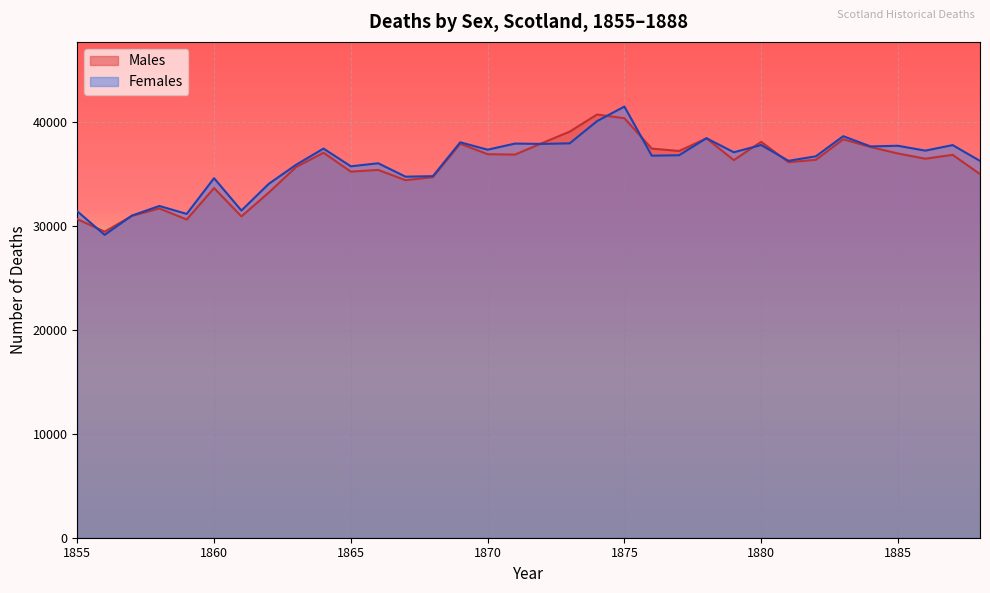

How many interior local peaks does the Males series have?

10